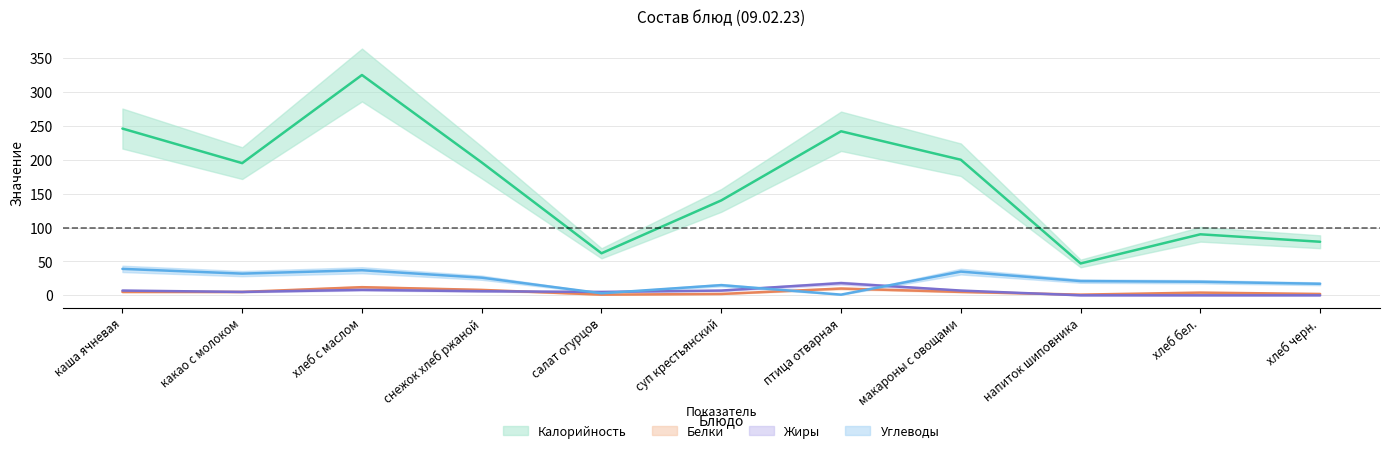

What are all the series names shown in the legend?

Калорийность, Белки, Жиры, Углеводы